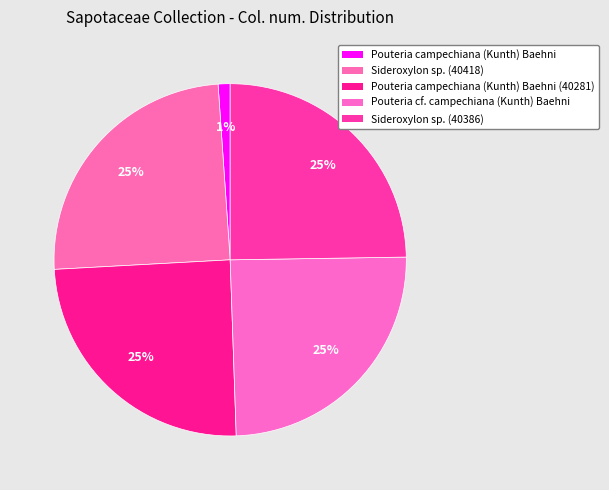

What is the change in value from Pouteria cf. campechiana (Kunth) Baehni to Sideroxylon sp. (40386)?

+81